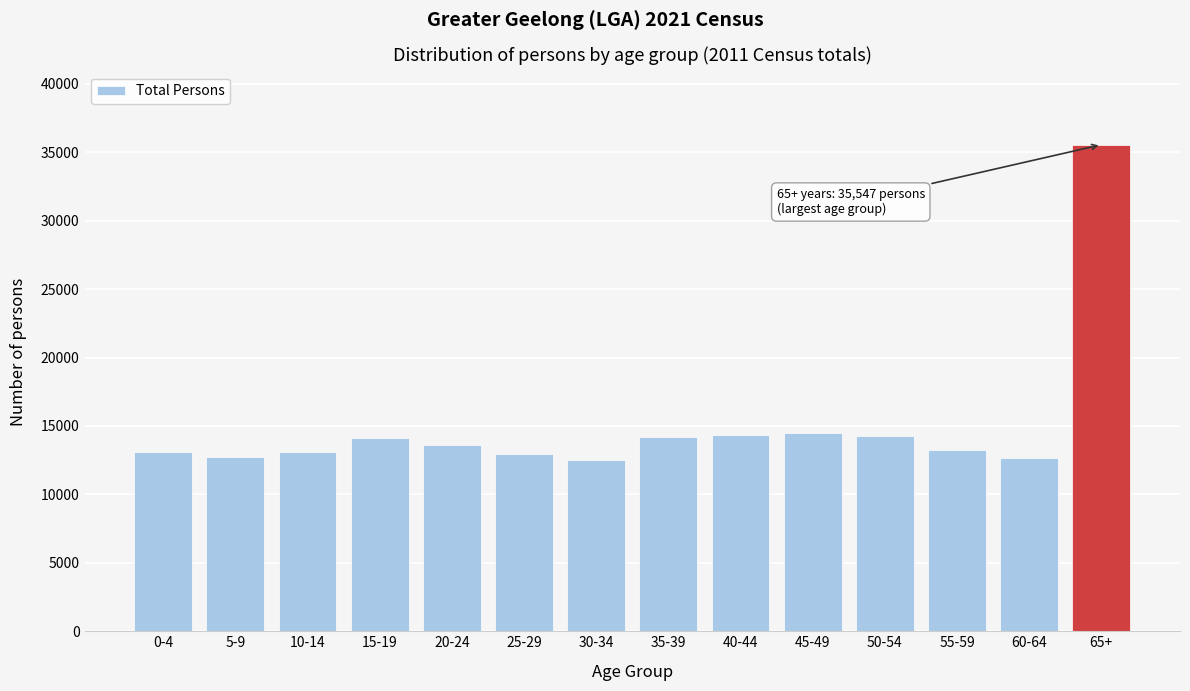

What is the smallest value displayed?

12520